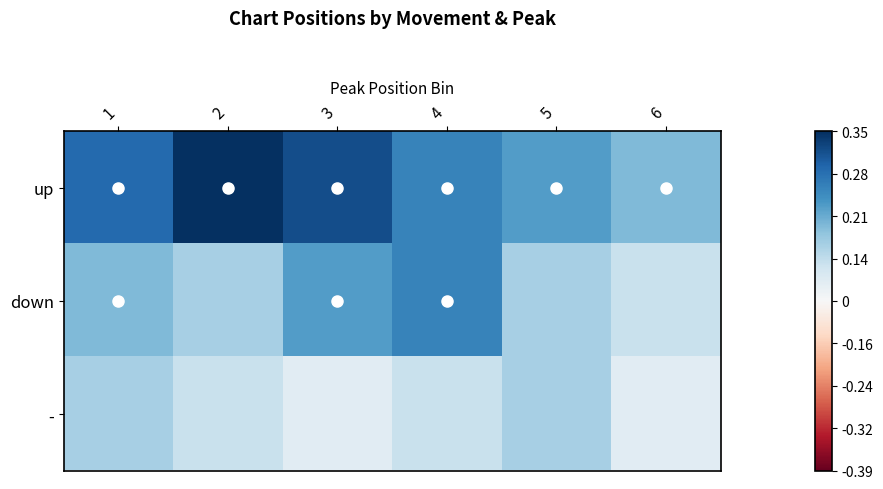

List the series in order of their overall mean, highest first.

up, down, -